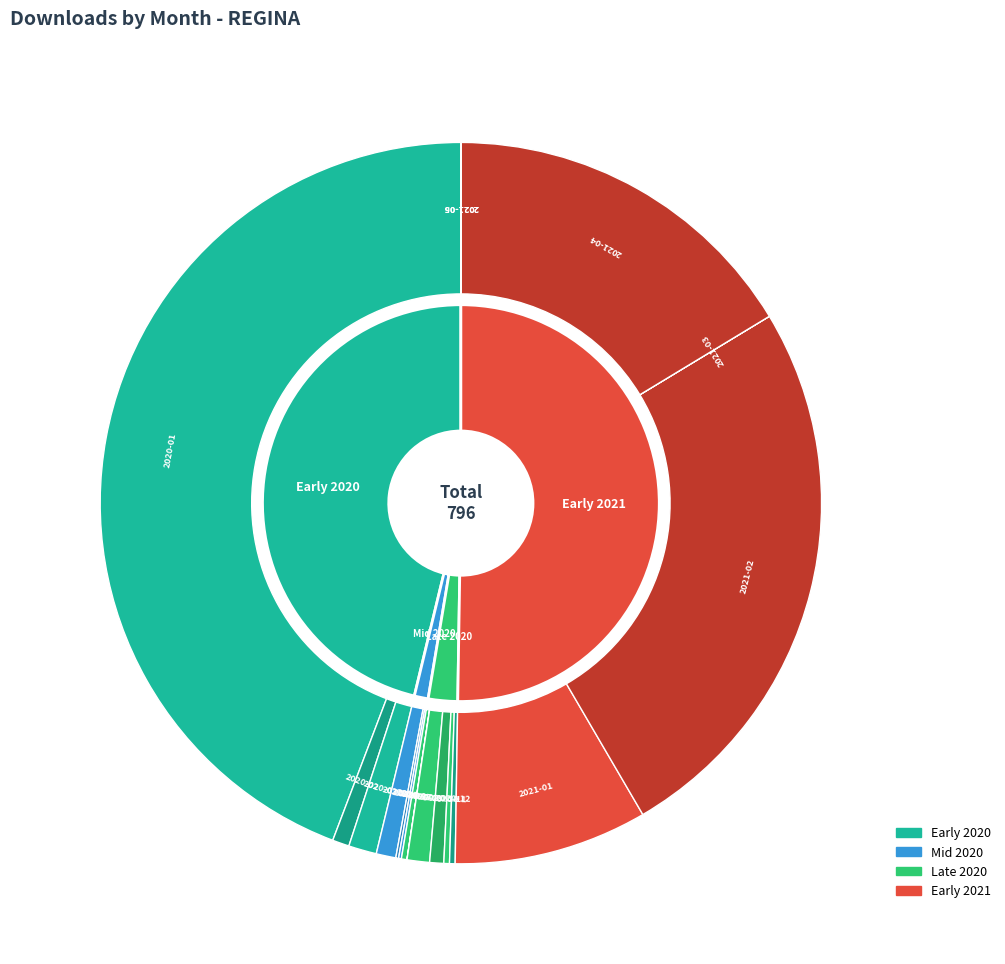

What percentage is NOT represented by 2020-02?

99.2%